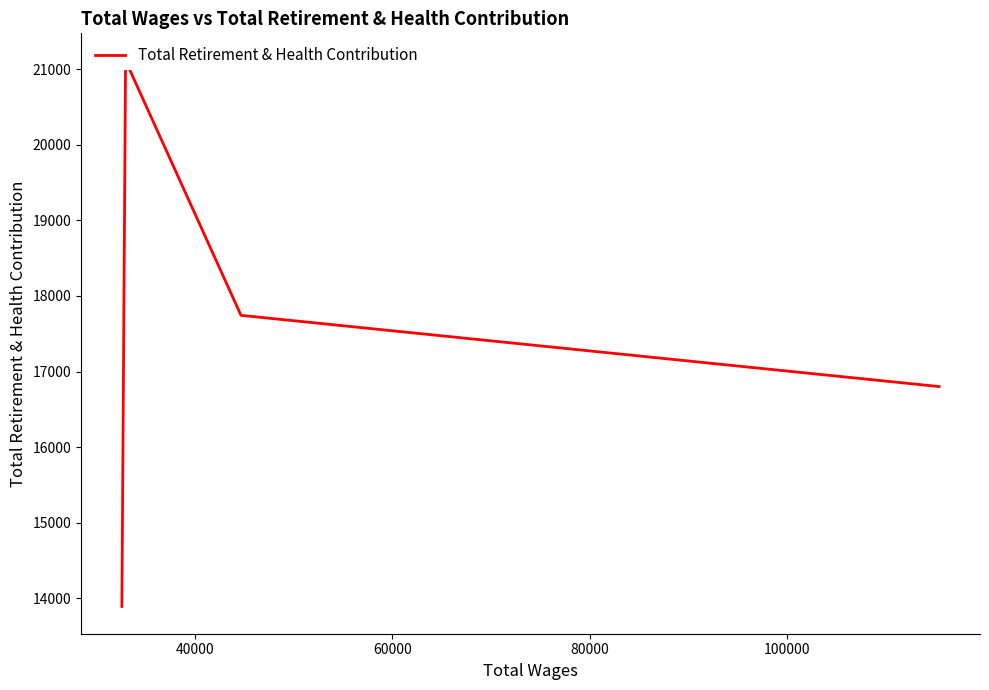

True or false: there are more than 1 points higher than both neighbors.

False